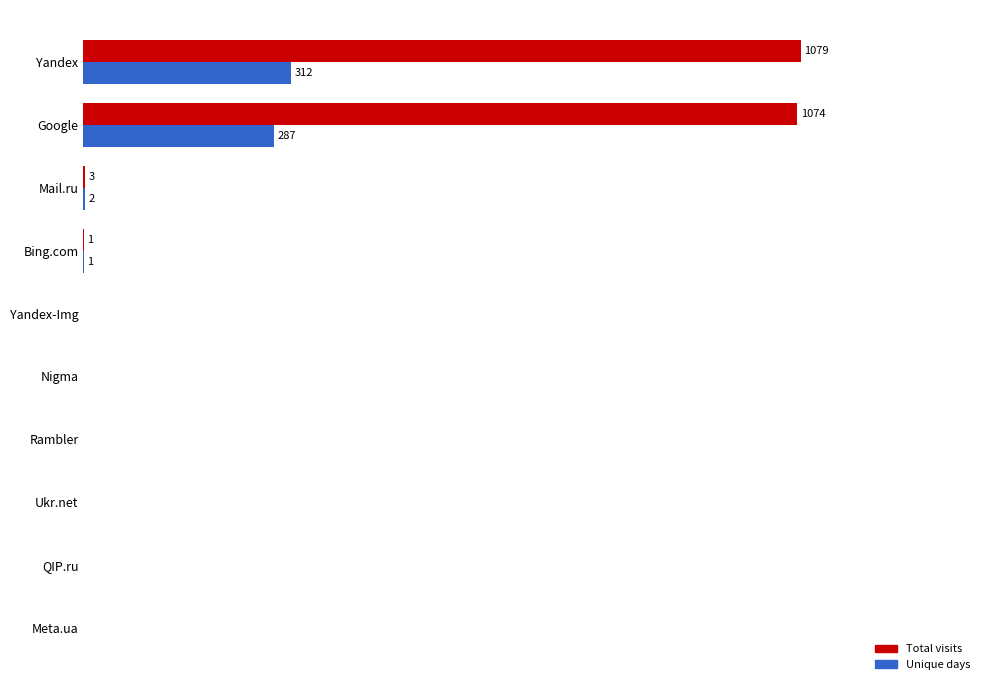

What are all the series names shown in the legend?

Total visits, Unique days